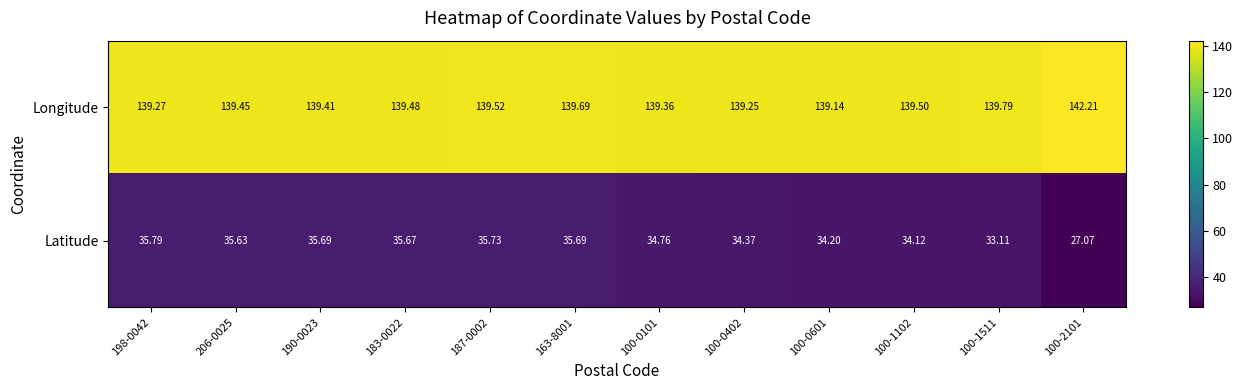

Which series changed the most between 100-0101 and 100-1511?

Latitude